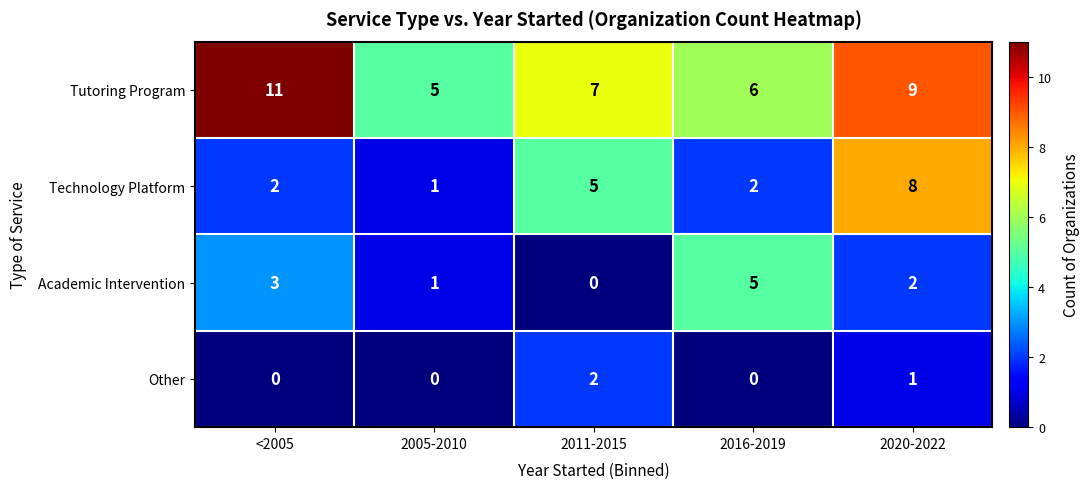

Rank the series by their average value, from lowest to highest.

Other, Academic Intervention, Technology Platform, Tutoring Program